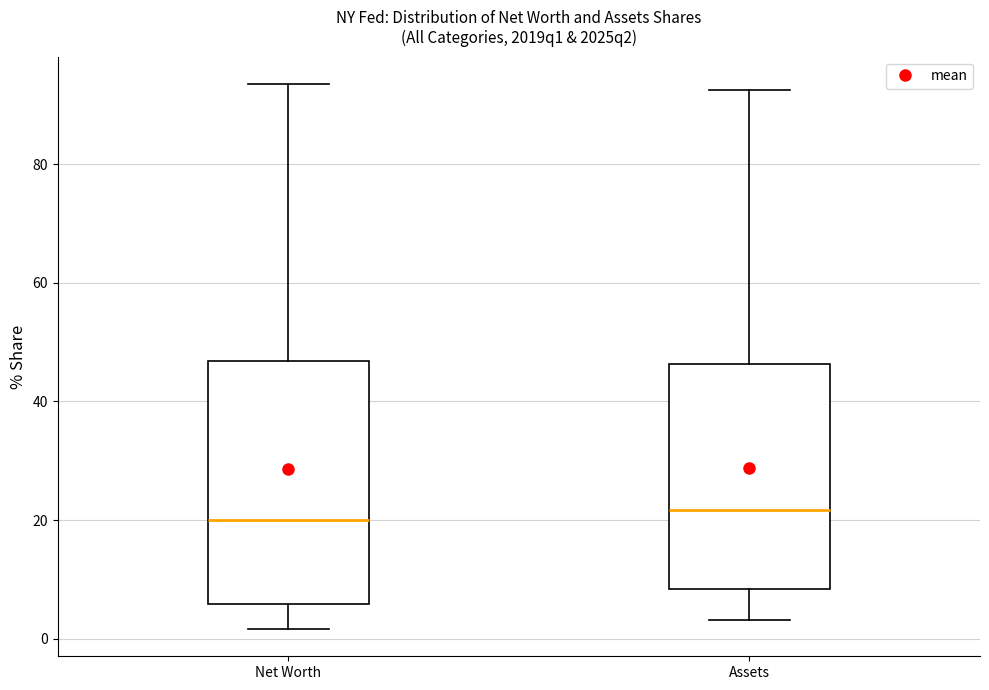

Reading left to right, transcribe this box plot: for each box, give where its median line is, the range the box spans, and where its two whiskers end, as read against the y-axis. The values are not printed on the chart, so give them approximately, as read against the axis.

Net Worth: median 20, box 6 to 46, whiskers 2 to 94
Assets: median 22, box 8 to 46, whiskers 4 to 92